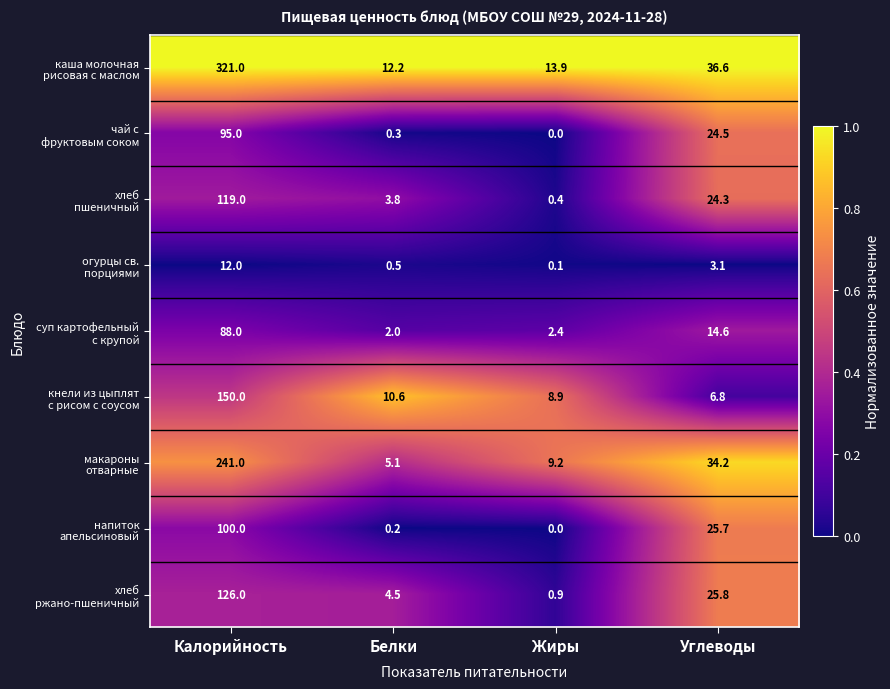

What is the difference between the highest and lowest values at Жиры?

13.9